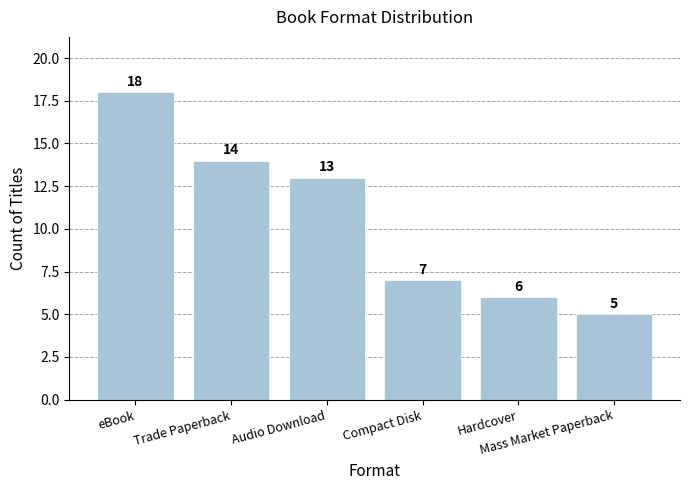

What is the greatest value displayed?

18